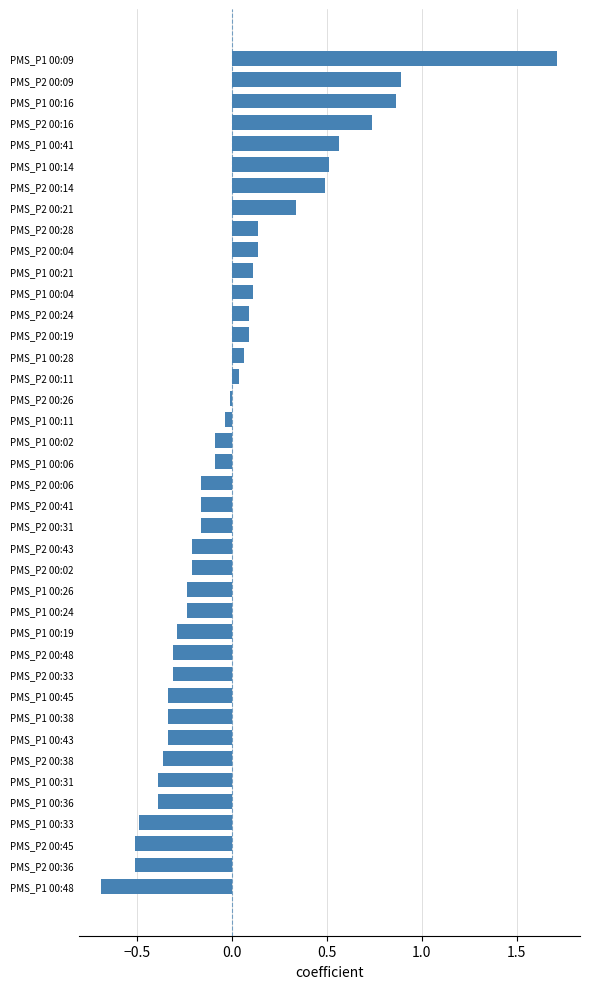

How many positive values are there?

16